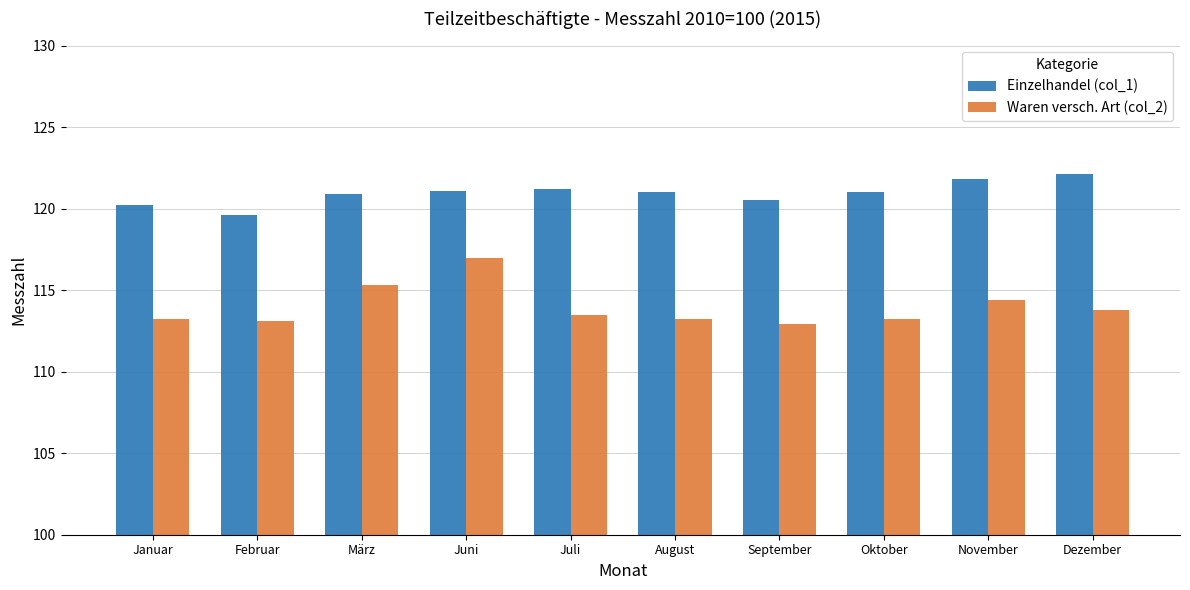

What is the sum of the Einzelhandel (col_1) values at September and März?

241.4